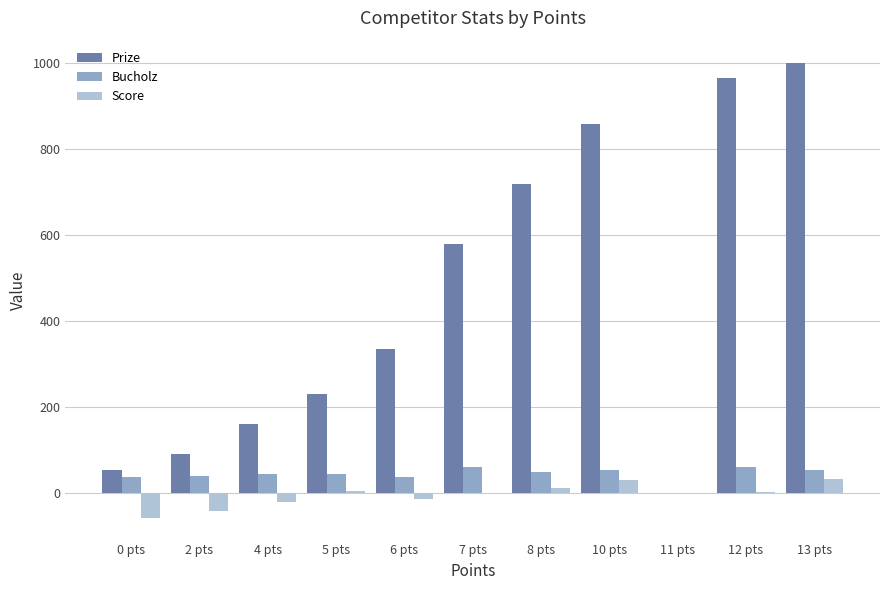

Which series has the largest total across all categories?

Prize